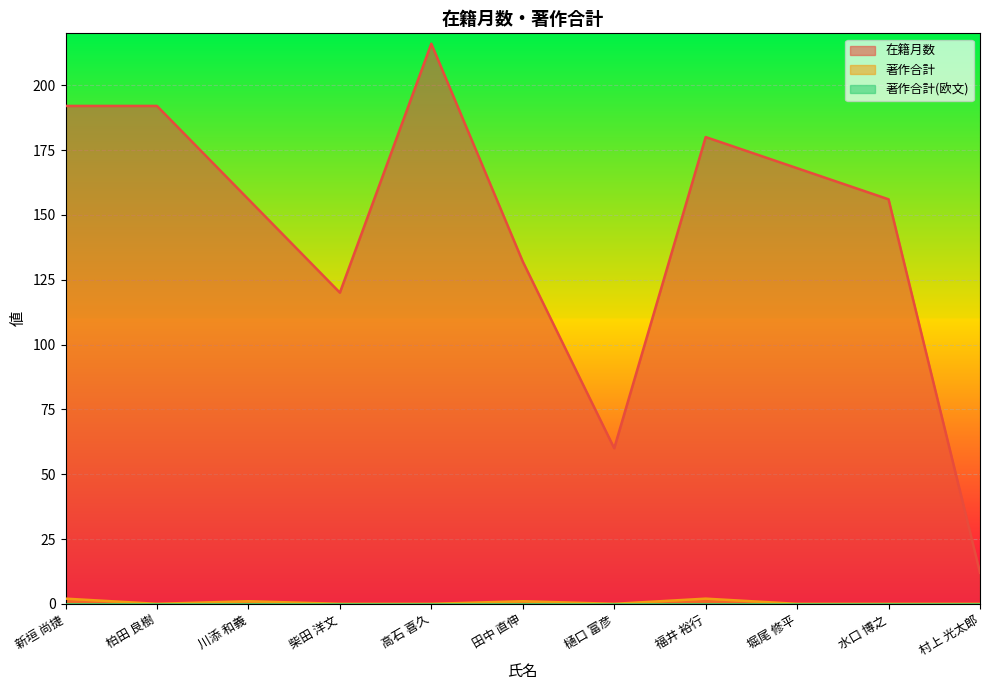

At which category does the chart reach its peak across all series?

高石 喜久